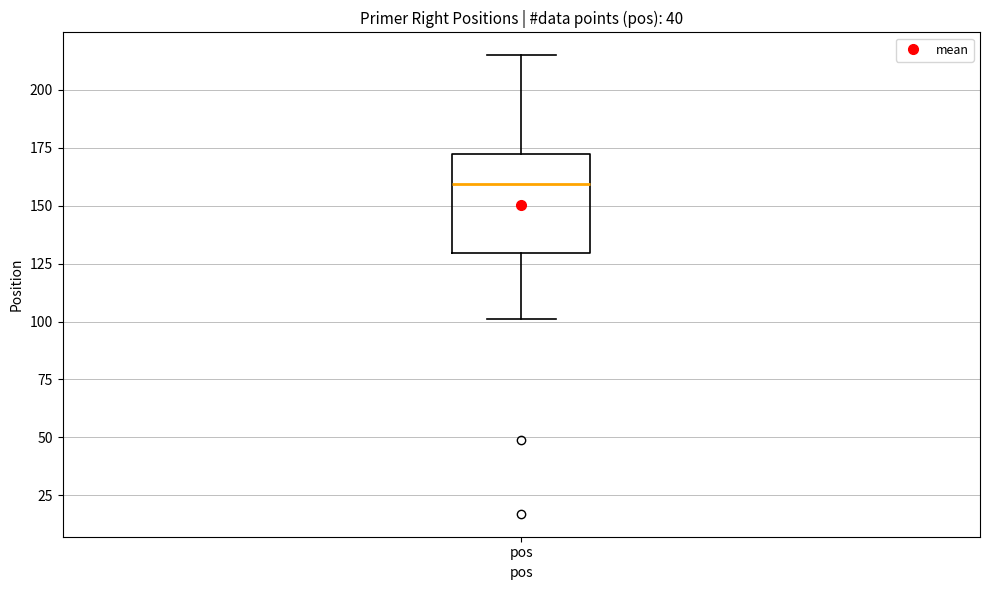

Transcribe this box plot: give where the median line is, the range the box spans, and where the two whiskers end, as read against the y-axis. The values are not printed on the chart, so give them approximately, as read against the axis.

median 160, box 130 to 175, whiskers 100 to 215